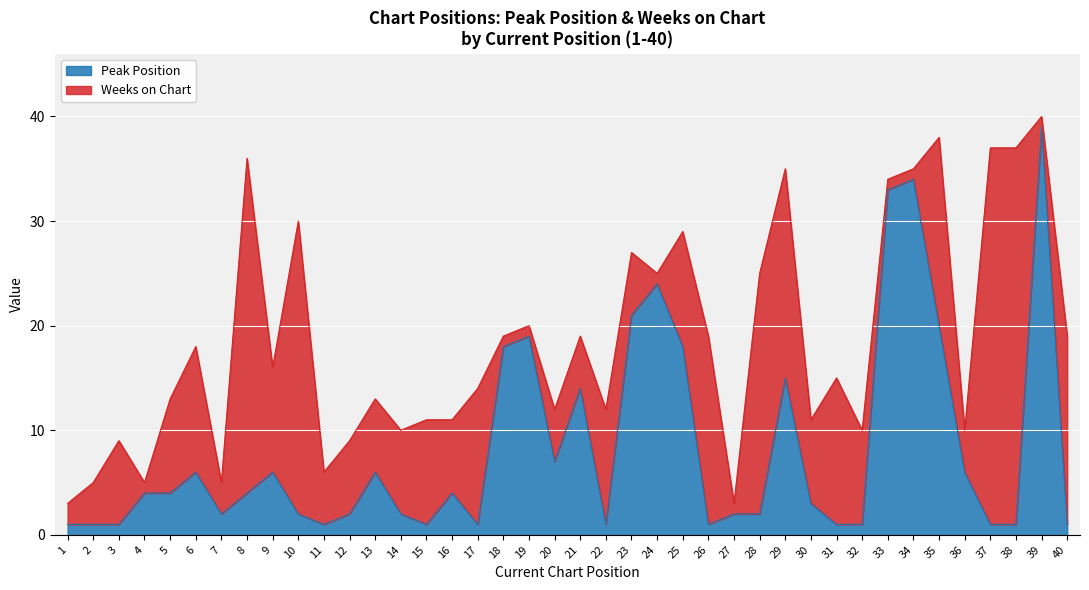

The chart shows a value of 2 at 7. True or false?

True